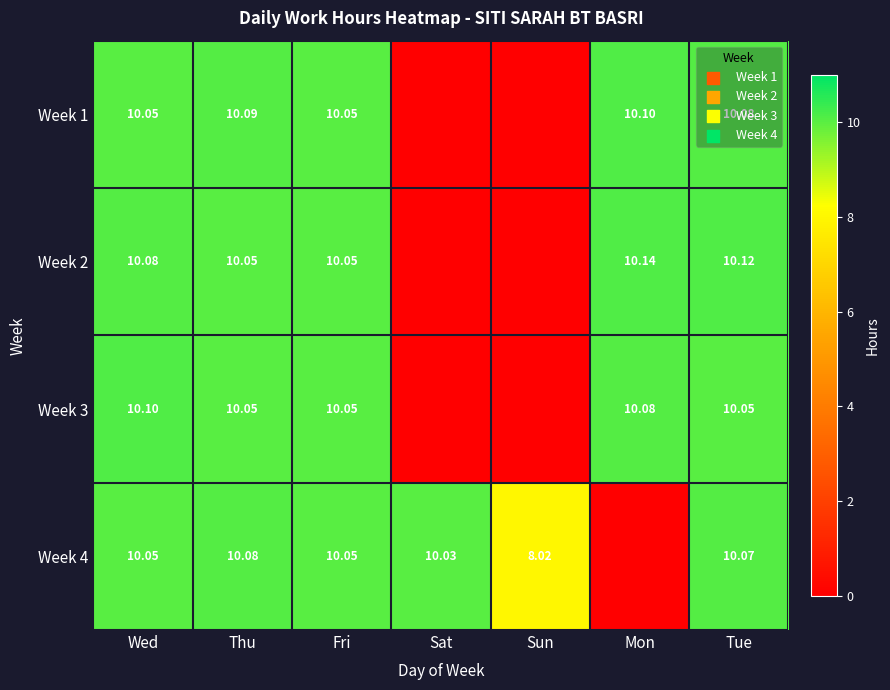

Is the value of Week 2 at Mon greater than the value of Week 3 at Thu?

Yes